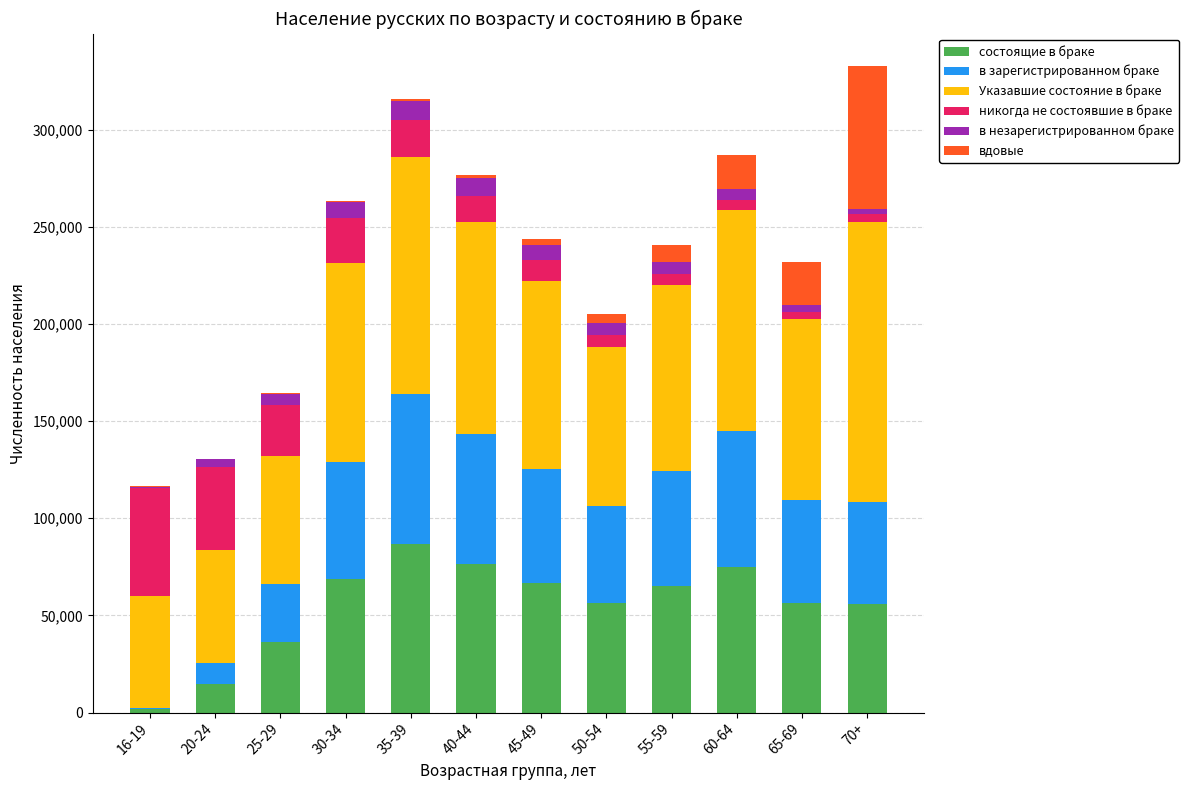

The value of состоящие в браке at 20-24 is 14805. True or false?

True